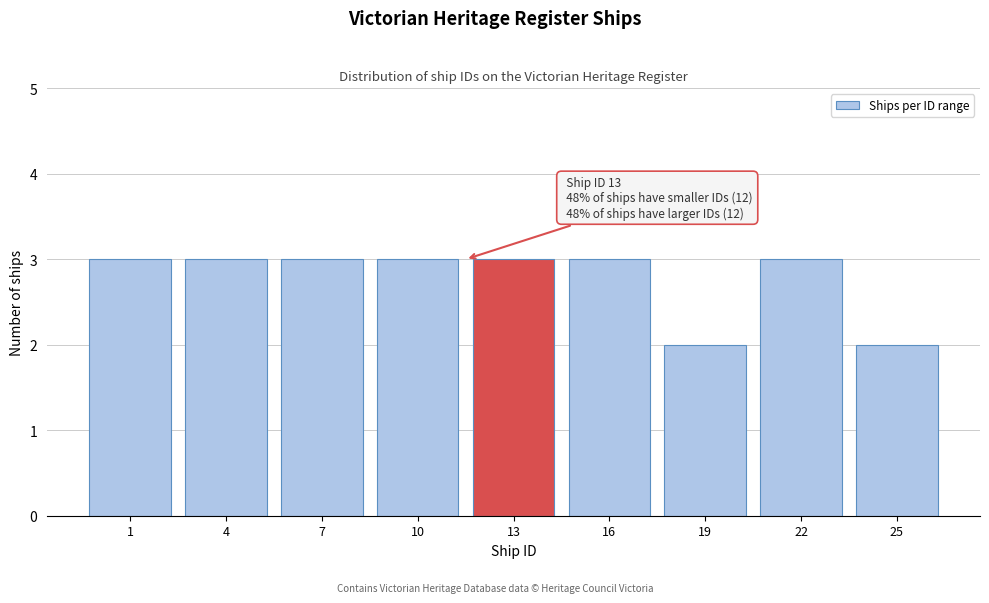

Reading left to right, transcribe all the data shown in this chart.

1=3	4=3	7=3	10=3	13=3	16=3	19=2	22=3	25=2